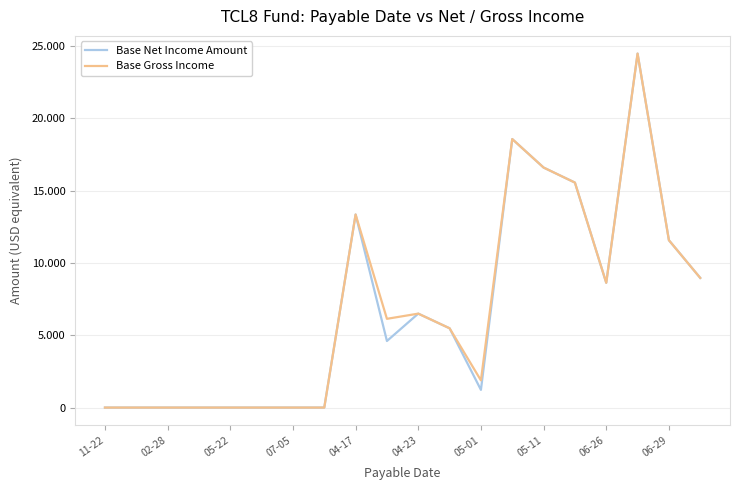

Where does the Base Net Income Amount series first go above 5480?

04-17